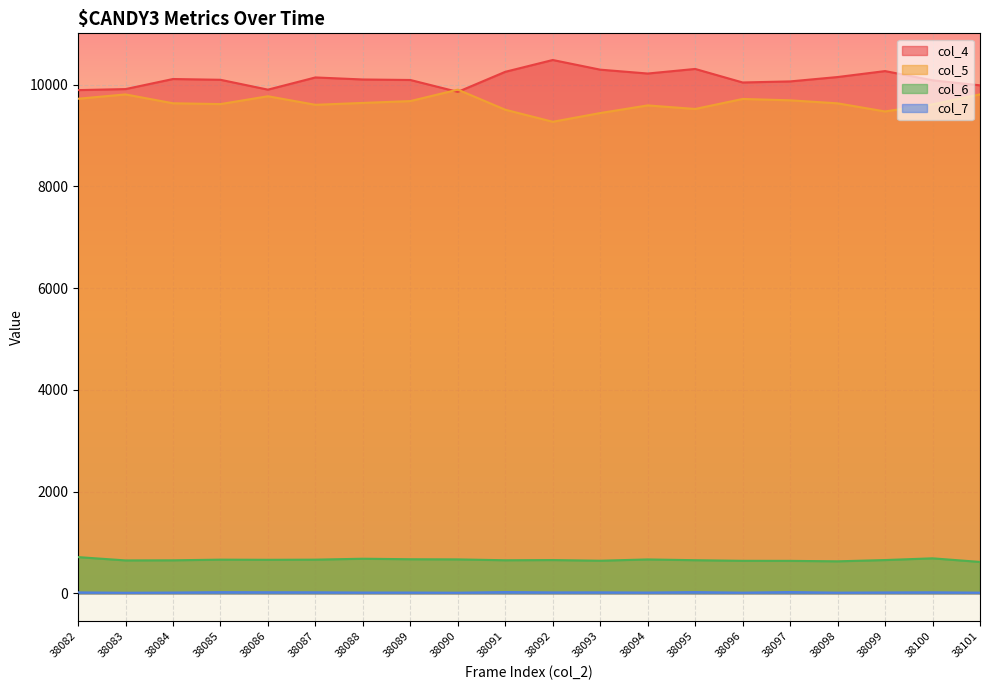

What is the difference between the col_5 values at 38089 and 38096?

42